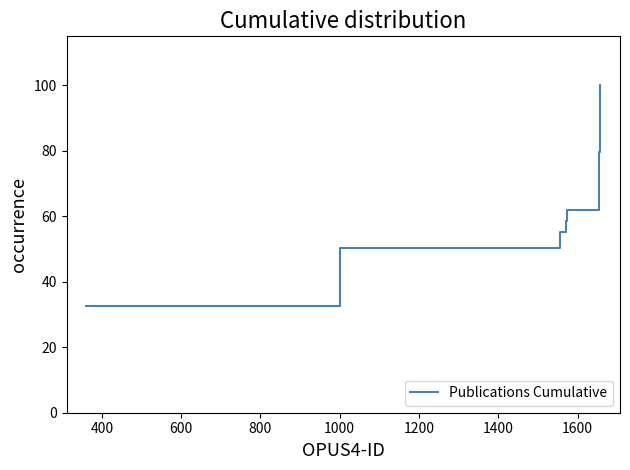

What is the greatest value displayed?

100.0